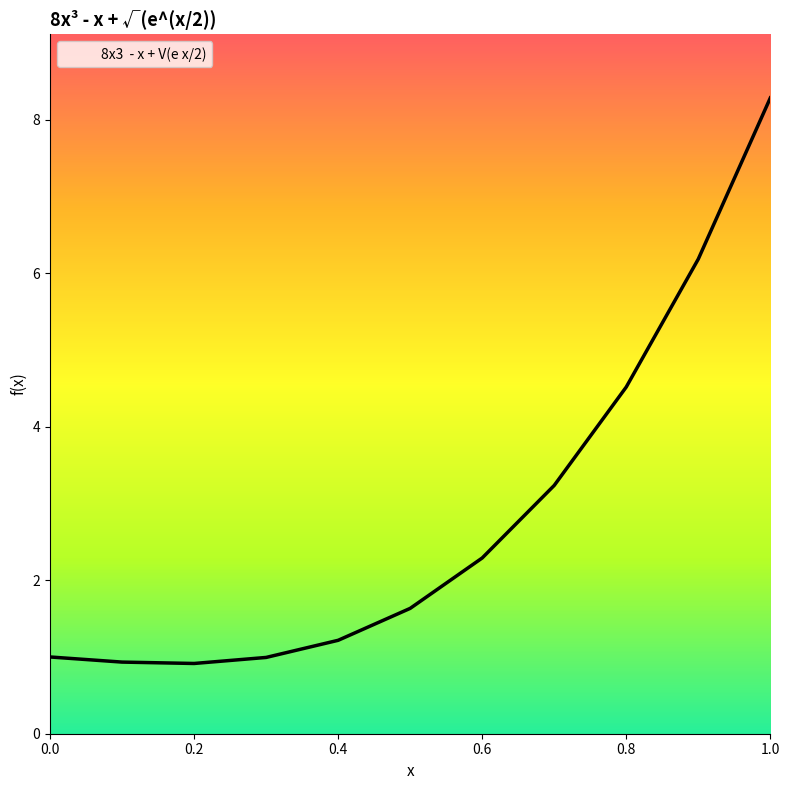

Which label corresponds to the smallest value in the chart?

0.2